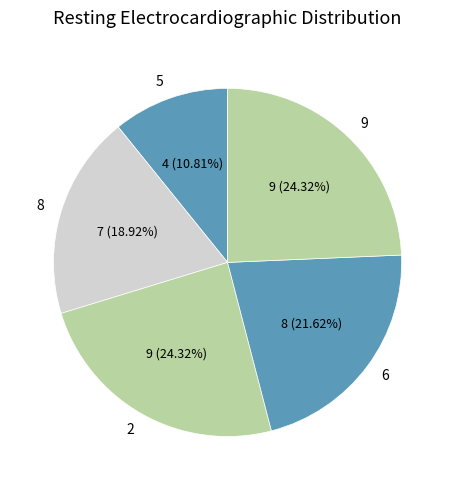

Which has a higher value, 6 or 9?

9